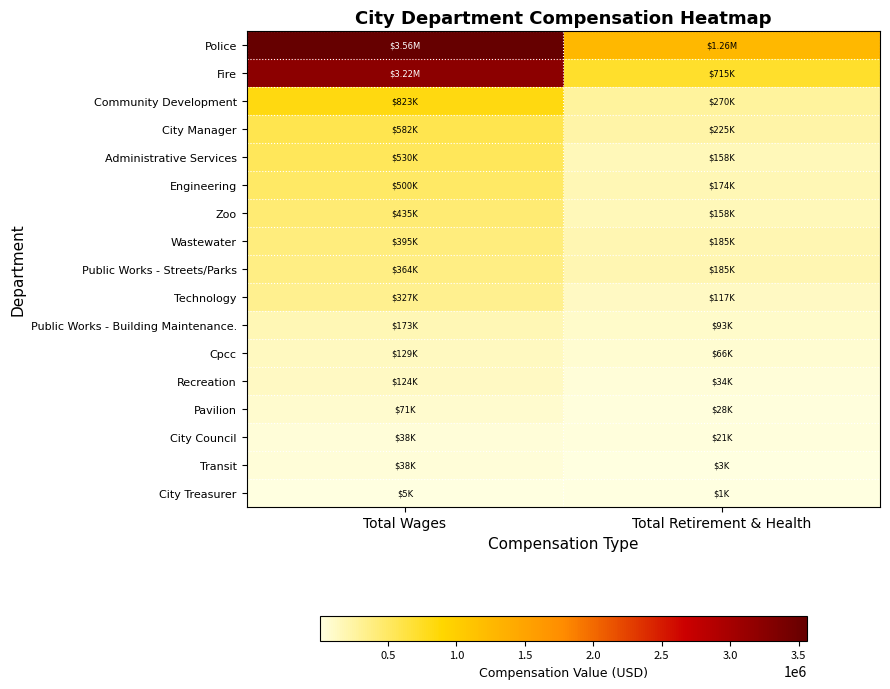

What is the greatest value displayed?

3560941